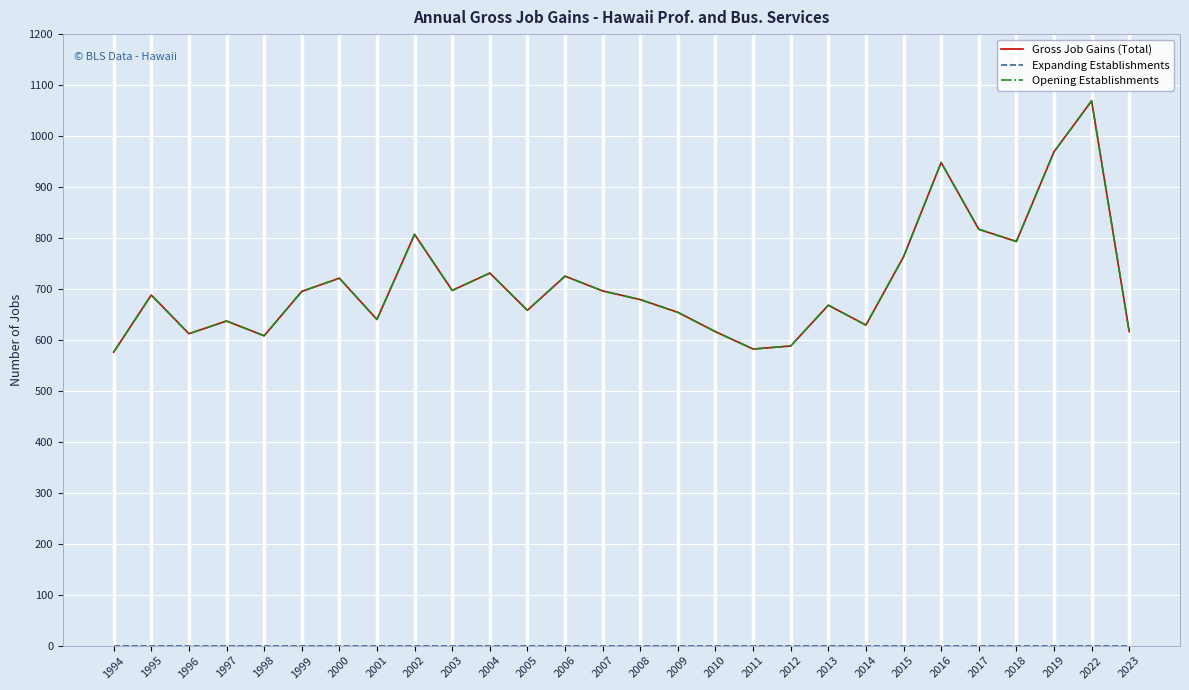

What is the highest value of the Opening Establishments series?

1069